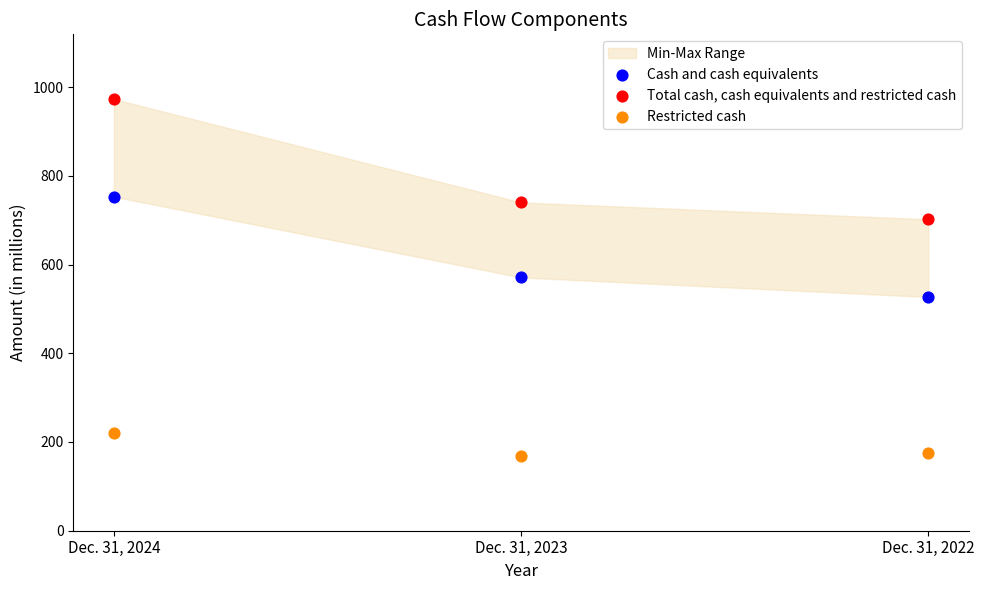

Which series contains the highest Y value?

Total cash, cash equivalents and restricted cash